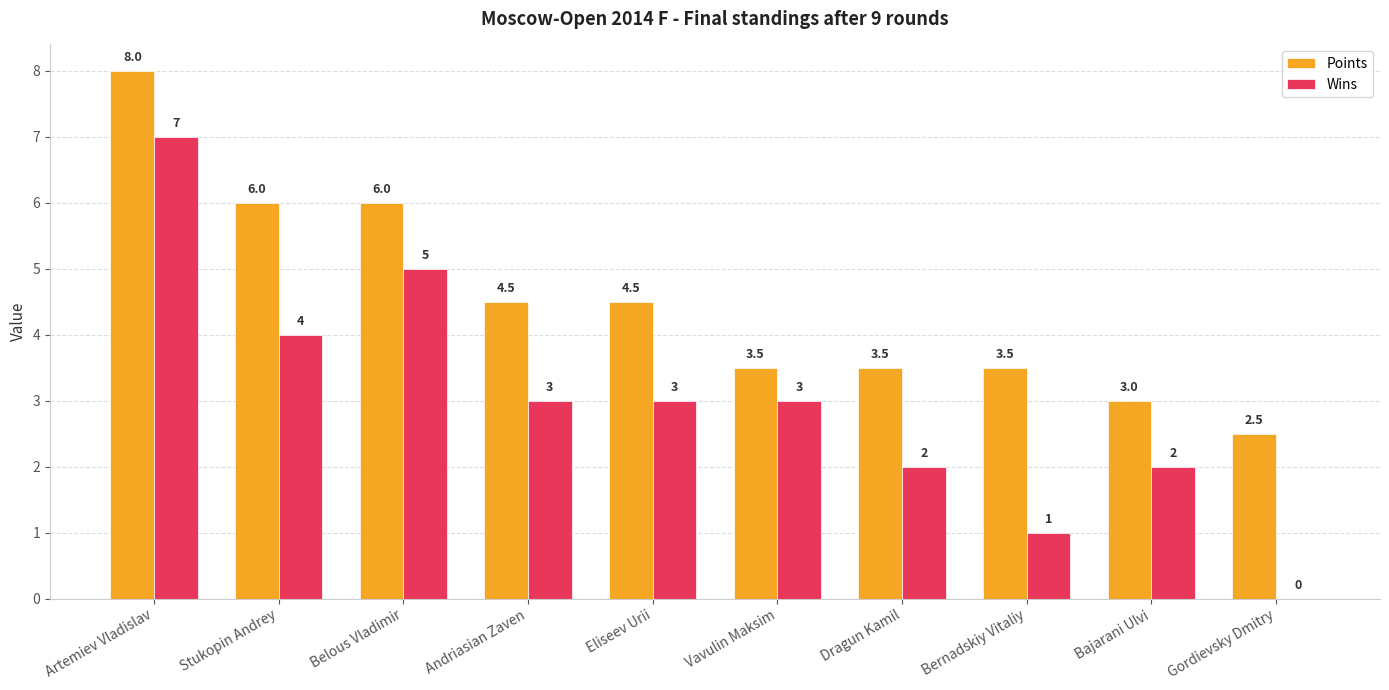

What are all the series names shown in the legend?

Points, Wins